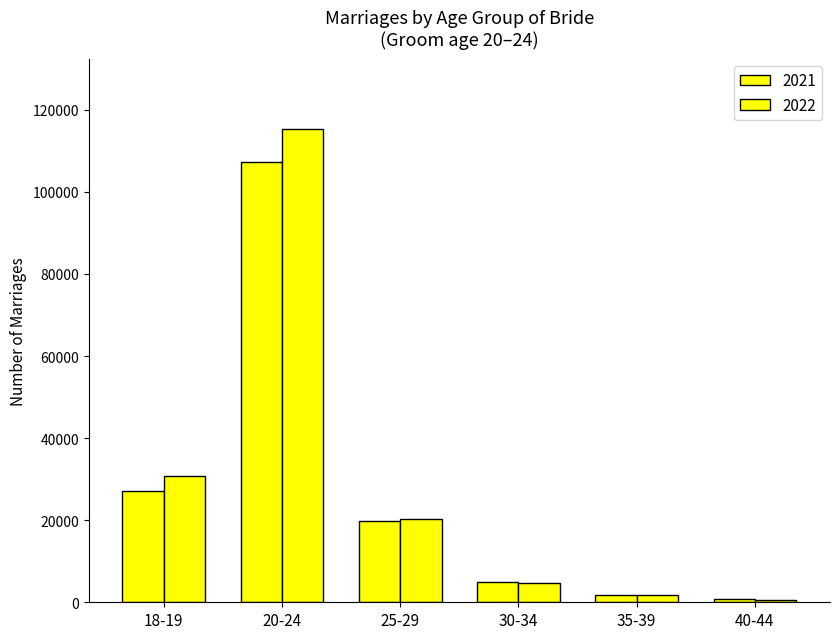

How many data points in 2021 are less than 19916?

3